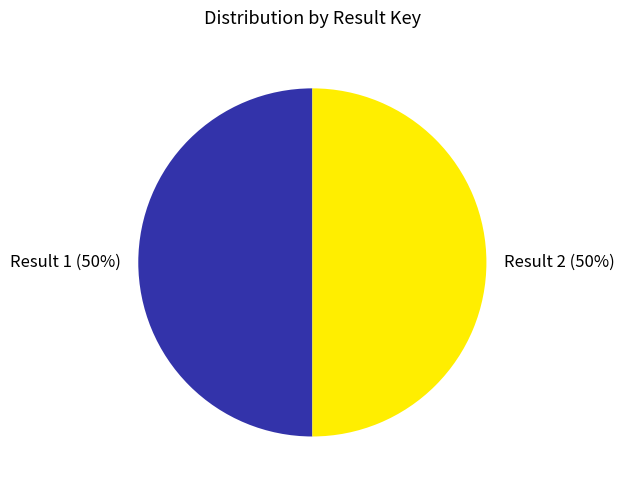

Count the number of slices in the pie.

2